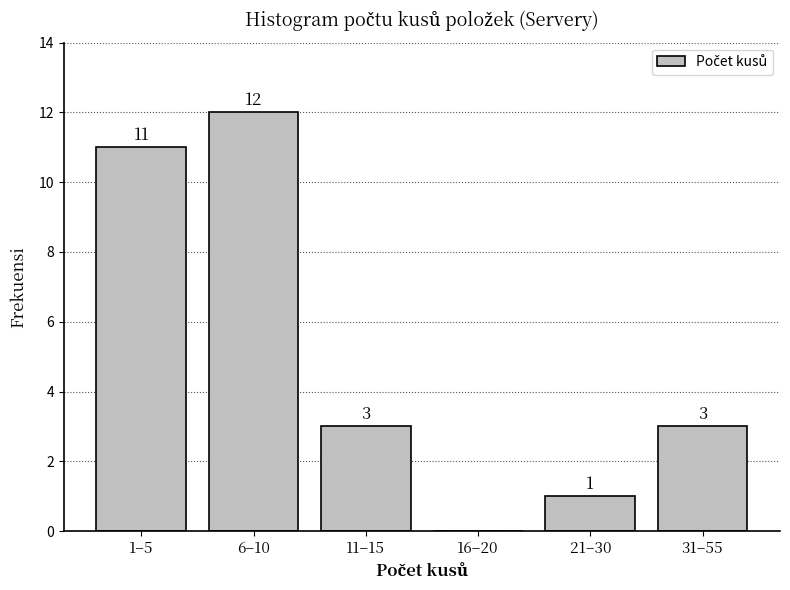

Reading left to right, extract all data points from this chart.

1–5=11	6–10=12	11–15=3	16–20=0	21–30=1	31–55=3